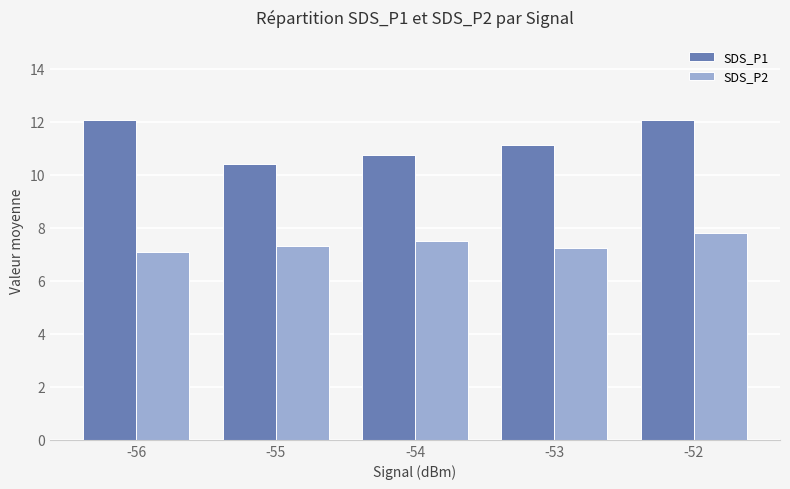

Are the bars horizontal?

No